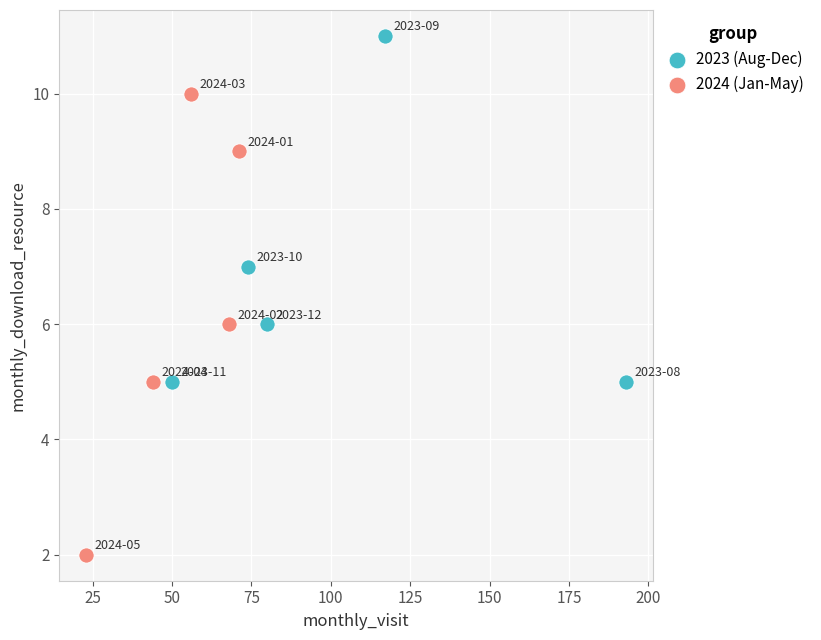

What are all the series names shown in the legend?

2023 (Aug-Dec), 2024 (Jan-May)